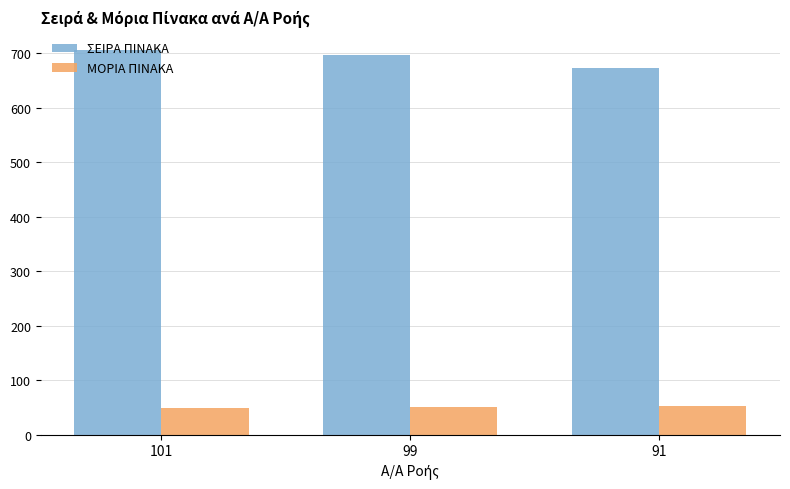

Which series has the largest total across all categories?

ΣΕΙΡΑ ΠΙΝΑΚΑ